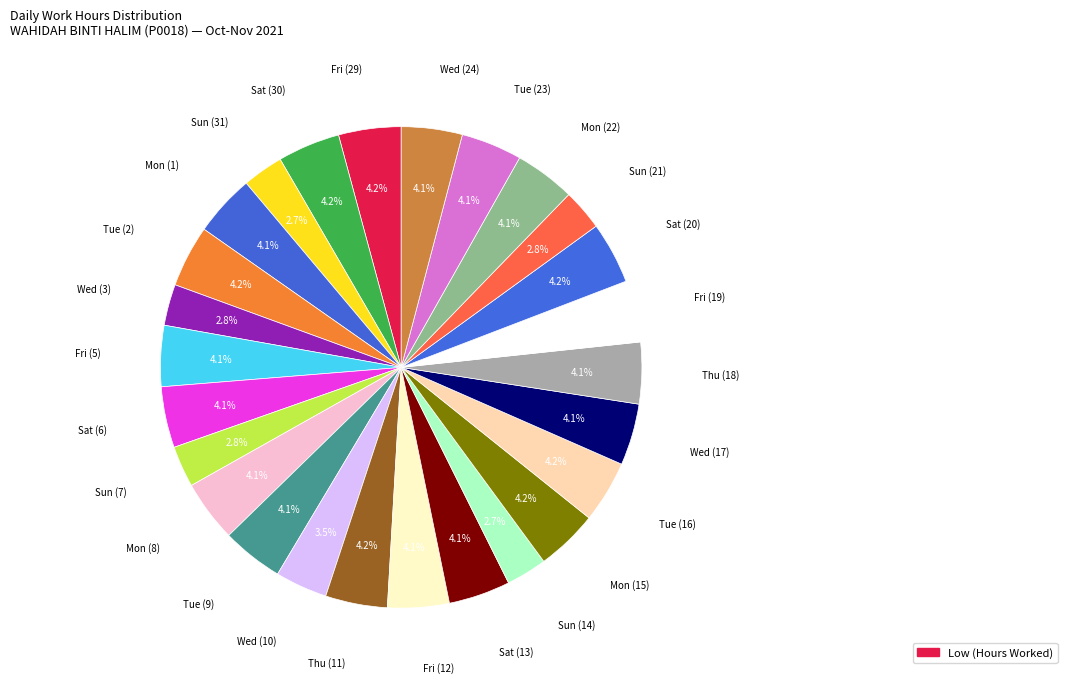

What is the largest slice in the pie chart?

Fri (29)